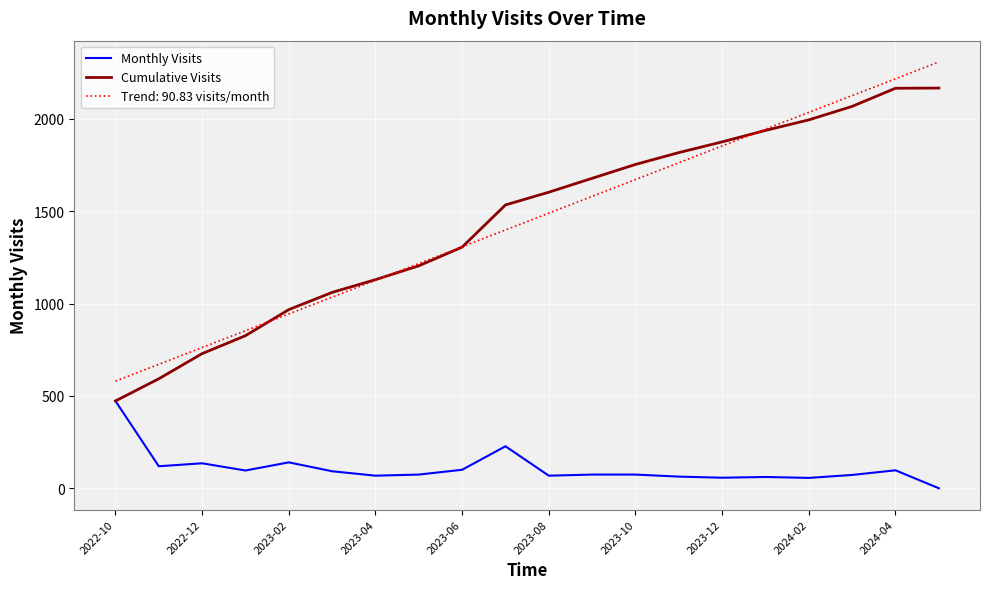

True or false: Monthly Visits and Trend: 90.83 visits/month cross at least once.

False